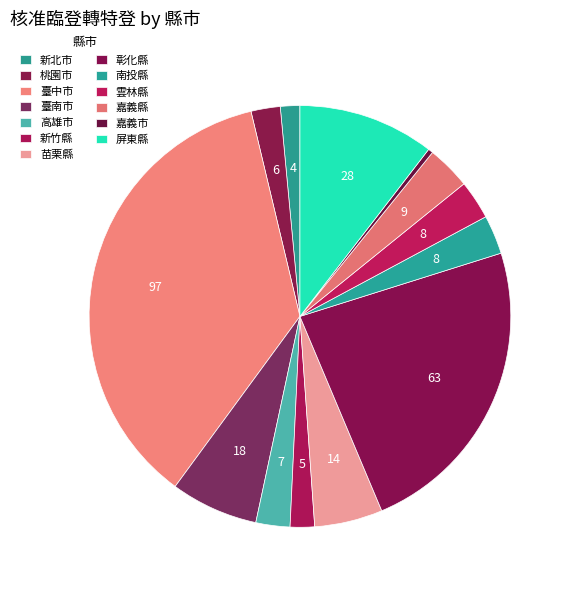

How many segments does this pie chart have?

13